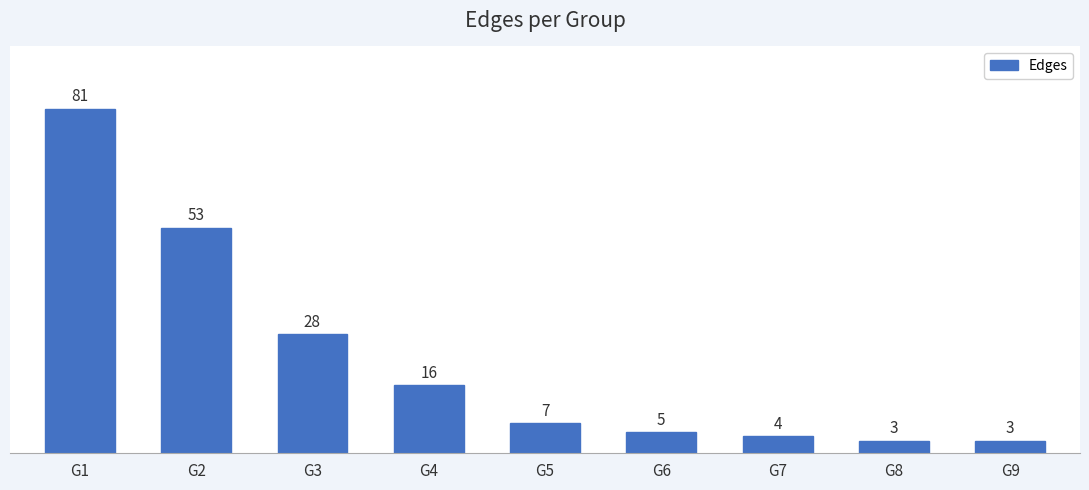

Which has a higher value, G8 or G3?

G3